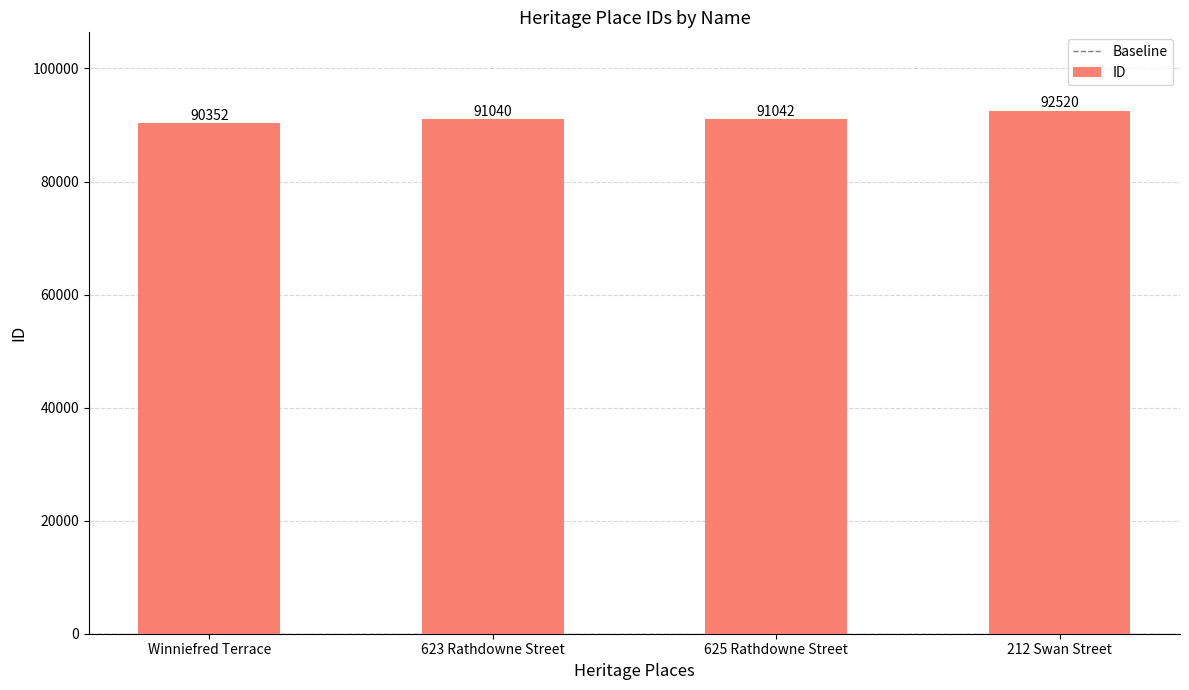

At which category does the chart reach its peak across all series?

212 Swan Street